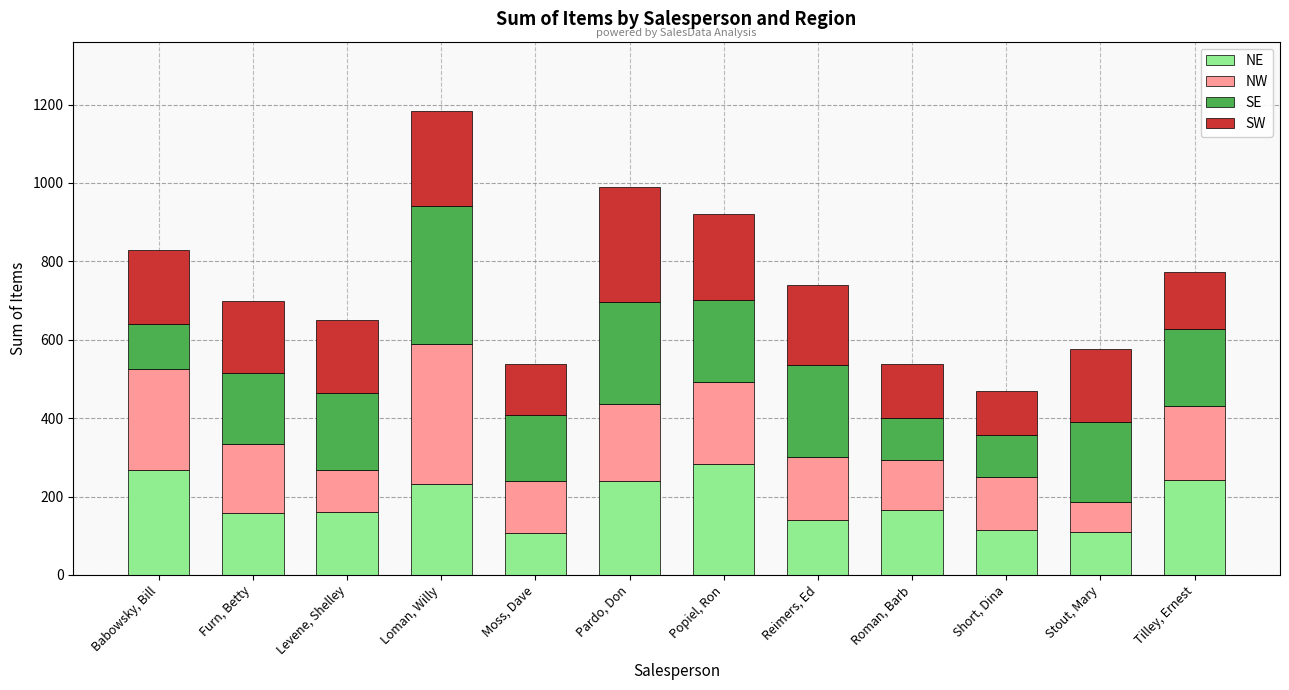

True or false: NE has a value of 50 at Stout, Mary.

False